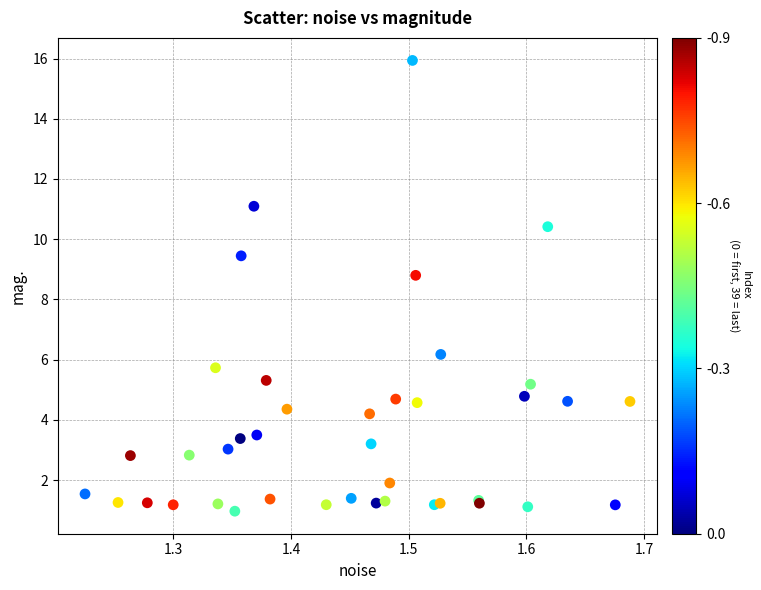

What Y value in the scatter plot is closest to 8?

8.8